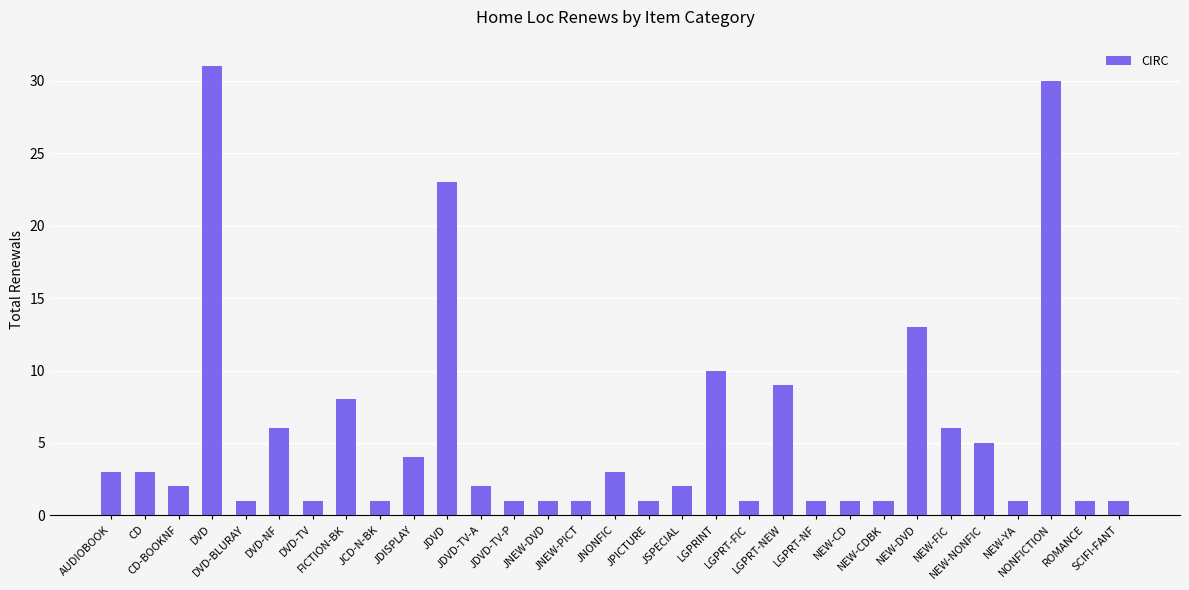

What is the difference between the second highest and minimum values?

29